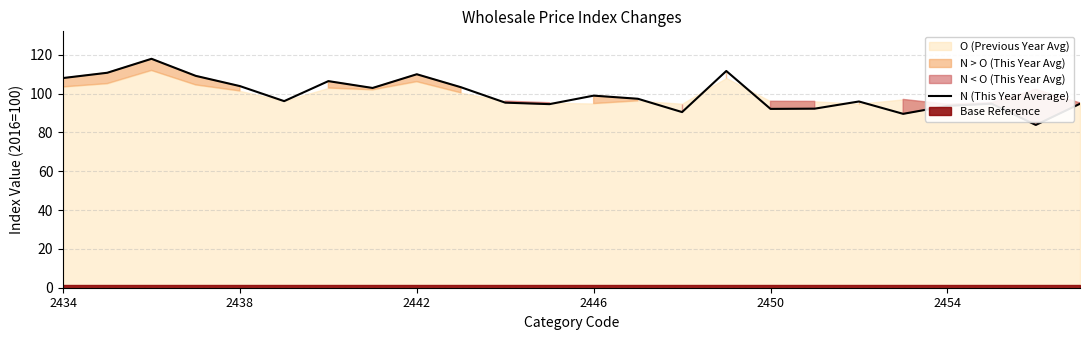

True or false: N (This Year Average) has a value of 55.6 at 2446.

False